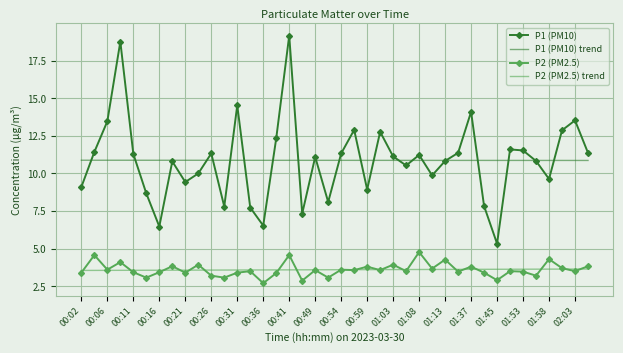

How many series are shown in this chart?

4